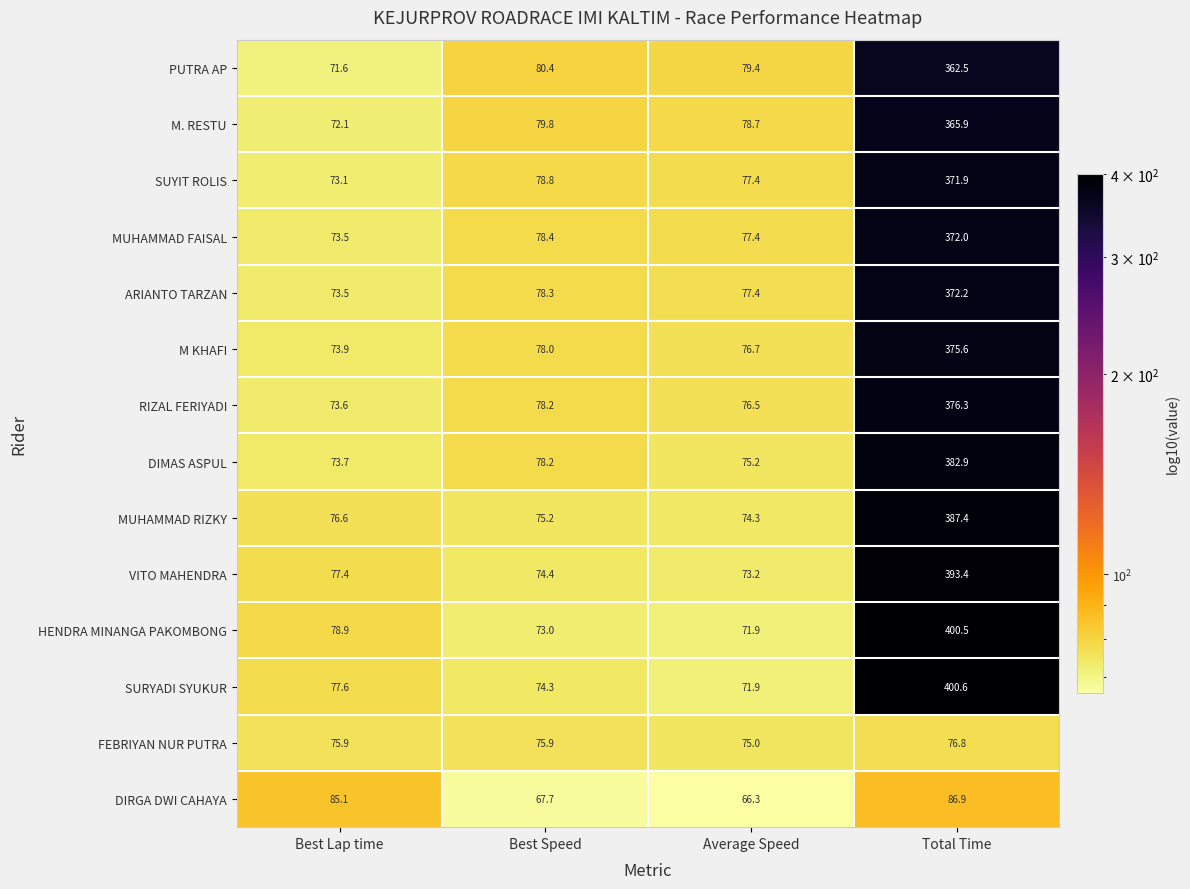

How many series are shown in this chart?

14